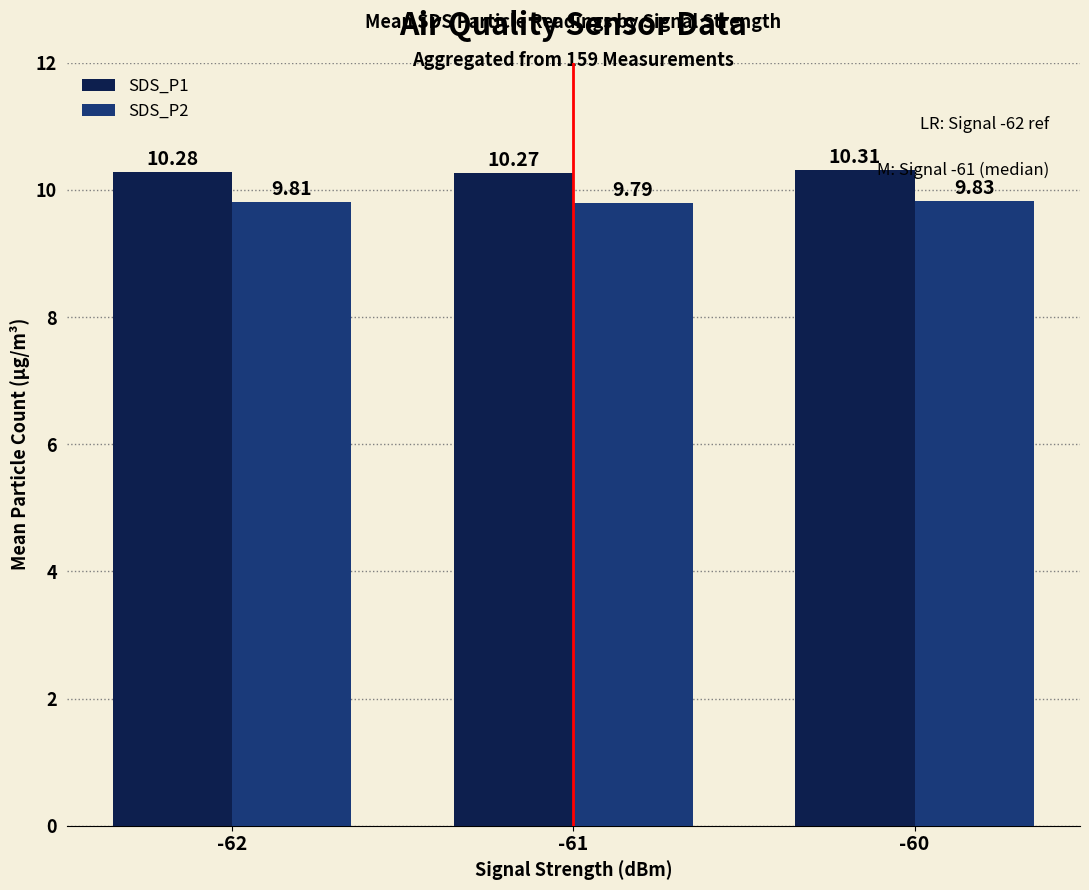

Rank the series by their average value, from lowest to highest.

SDS_P2, SDS_P1